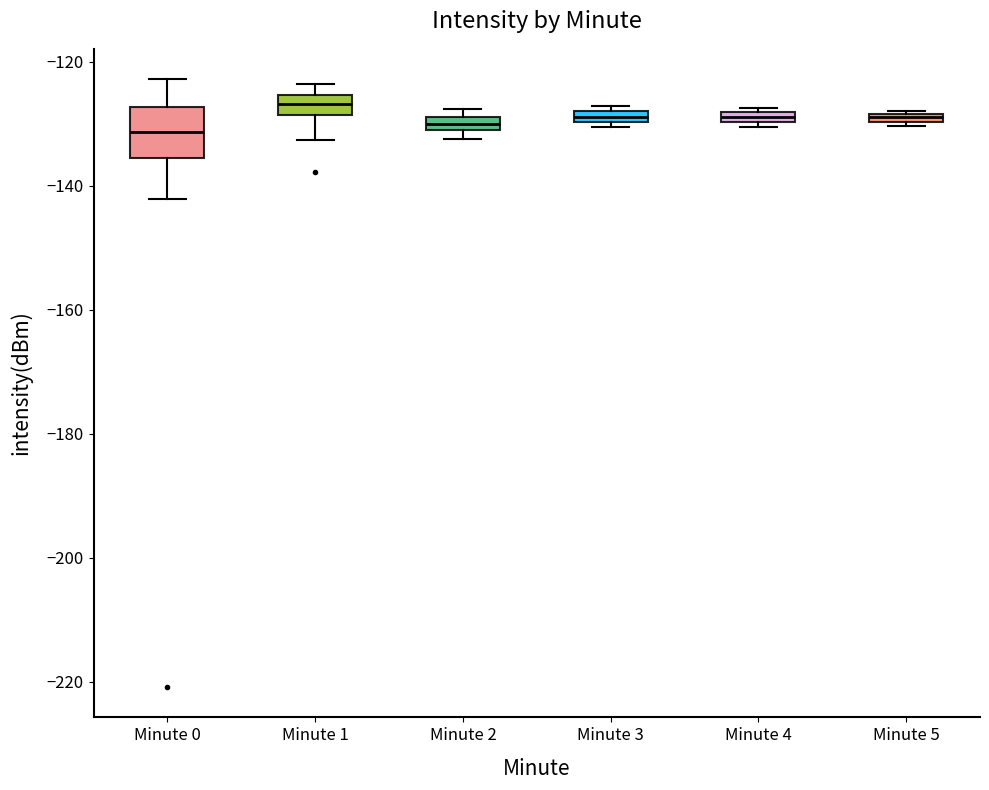

Where does the lower whisker of the box for Minute 0 end on the y-axis? The values are not printed on the chart, so give them approximately, as read against the axis.

-142